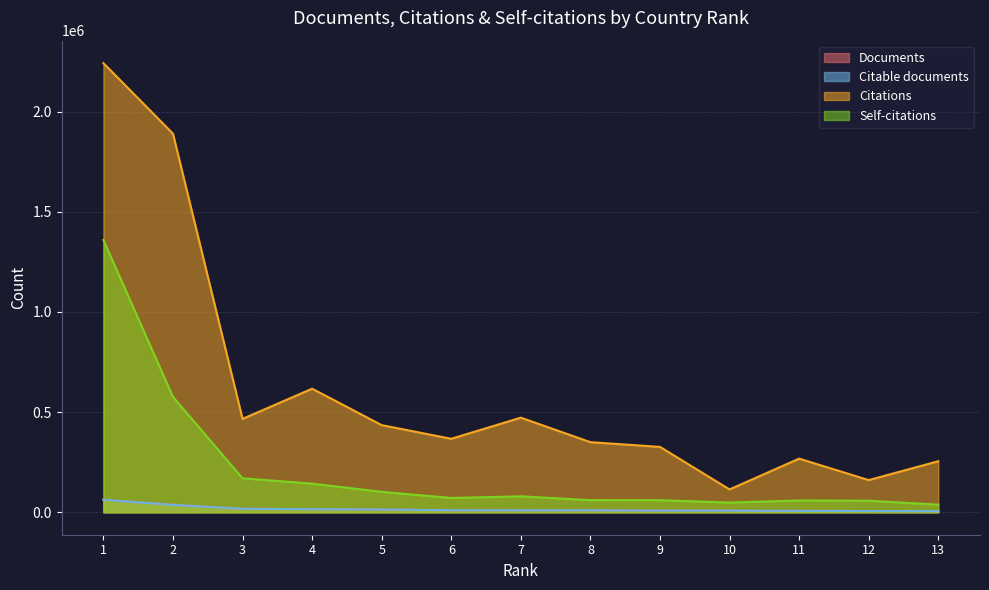

Rank the categories by Self-citations value from highest to lowest.

1, 2, 3, 4, 5, 7, 6, 8, 9, 11, 12, 10, 13